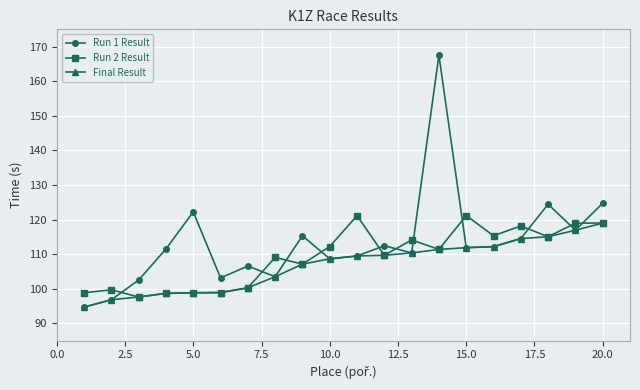

What is the lowest value of the Final Result series?

94.7